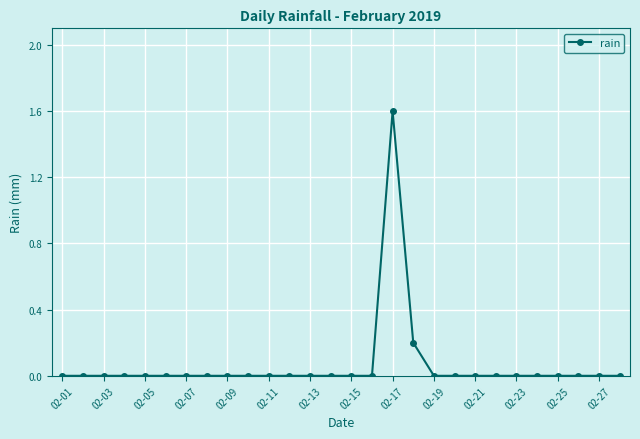

Does the chart have visible grid lines?

Yes